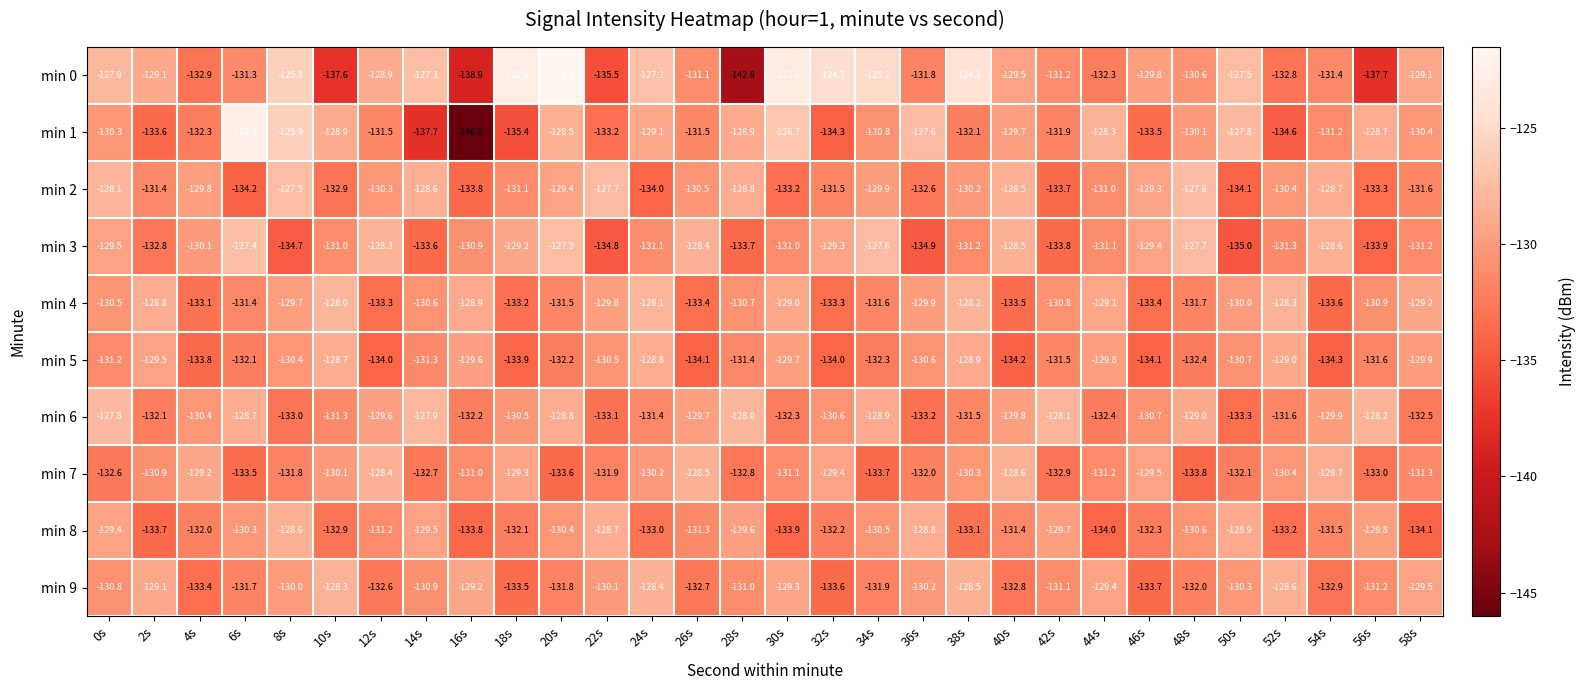

Is it true that min 9 equals -213.0 at 20s?

False